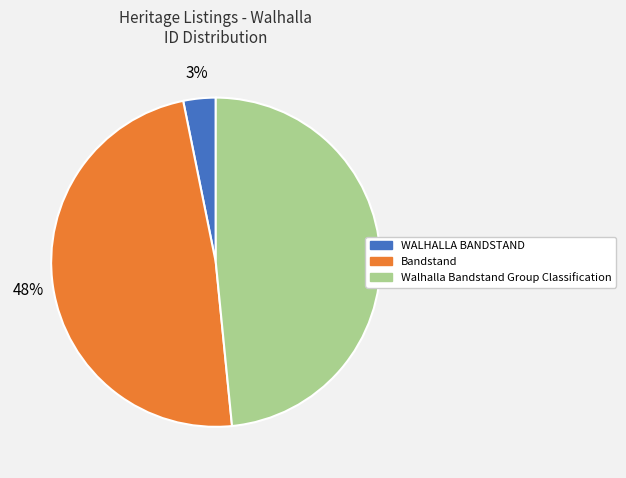

Count the number of slices in the pie.

3